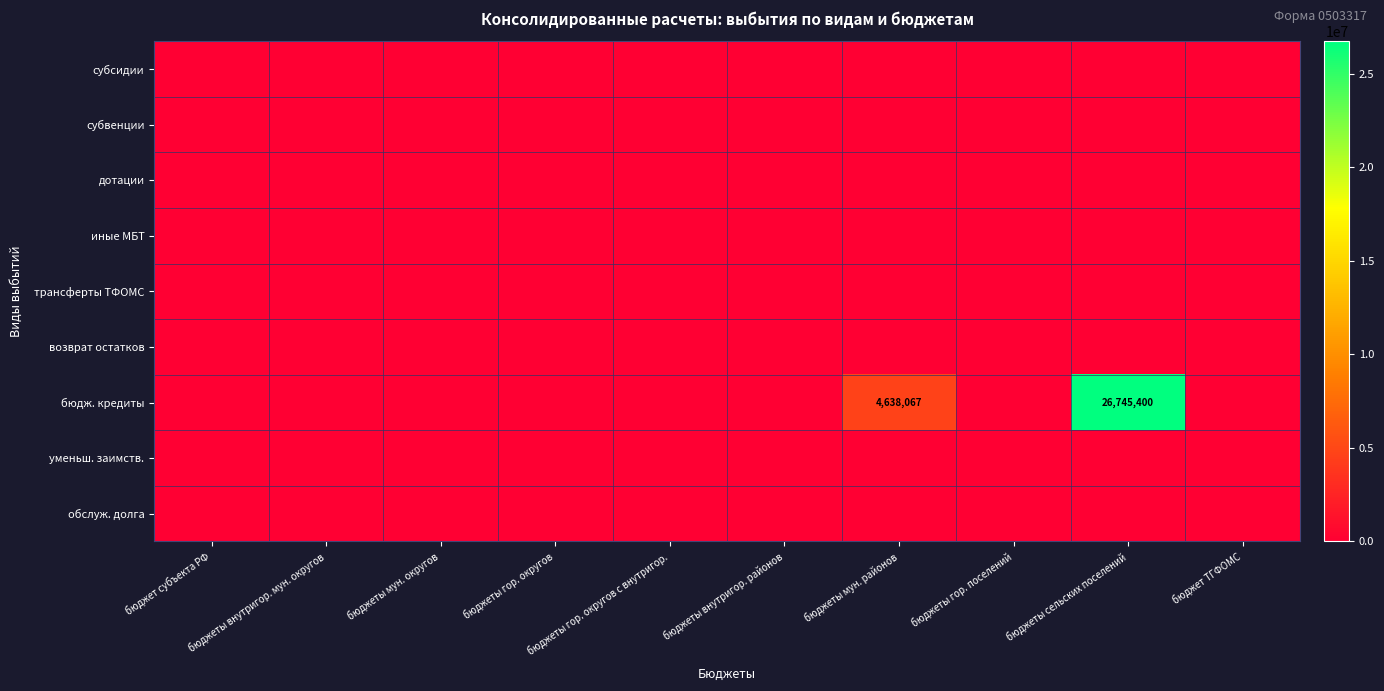

Count the number of data series in this chart.

9